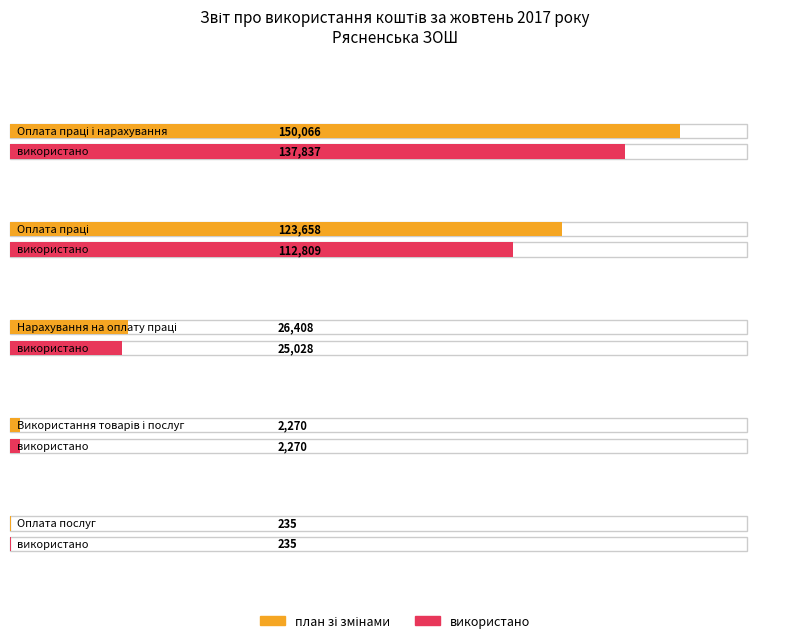

Rank the series by their maximum value, from lowest to highest.

використано, план зі змінами